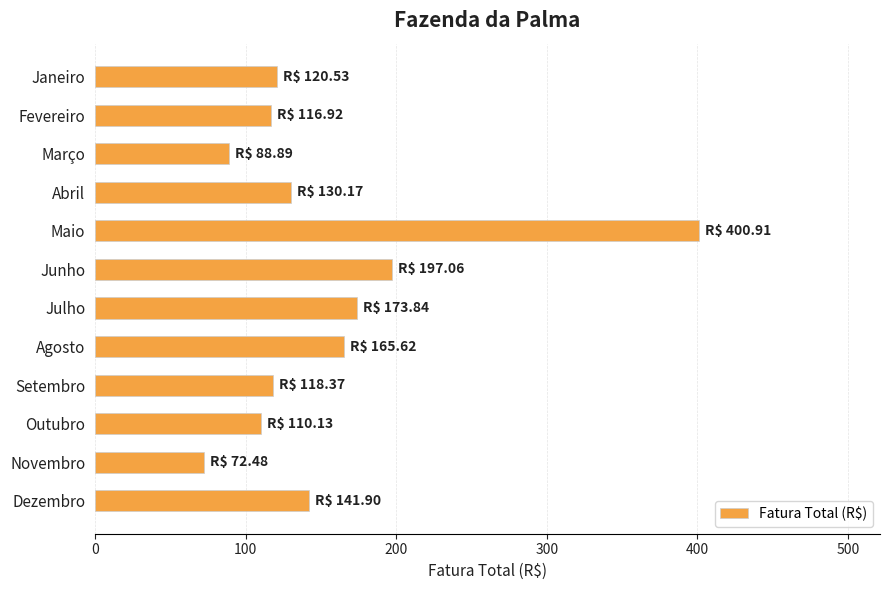

What is the approximate value at Janeiro?

120.5